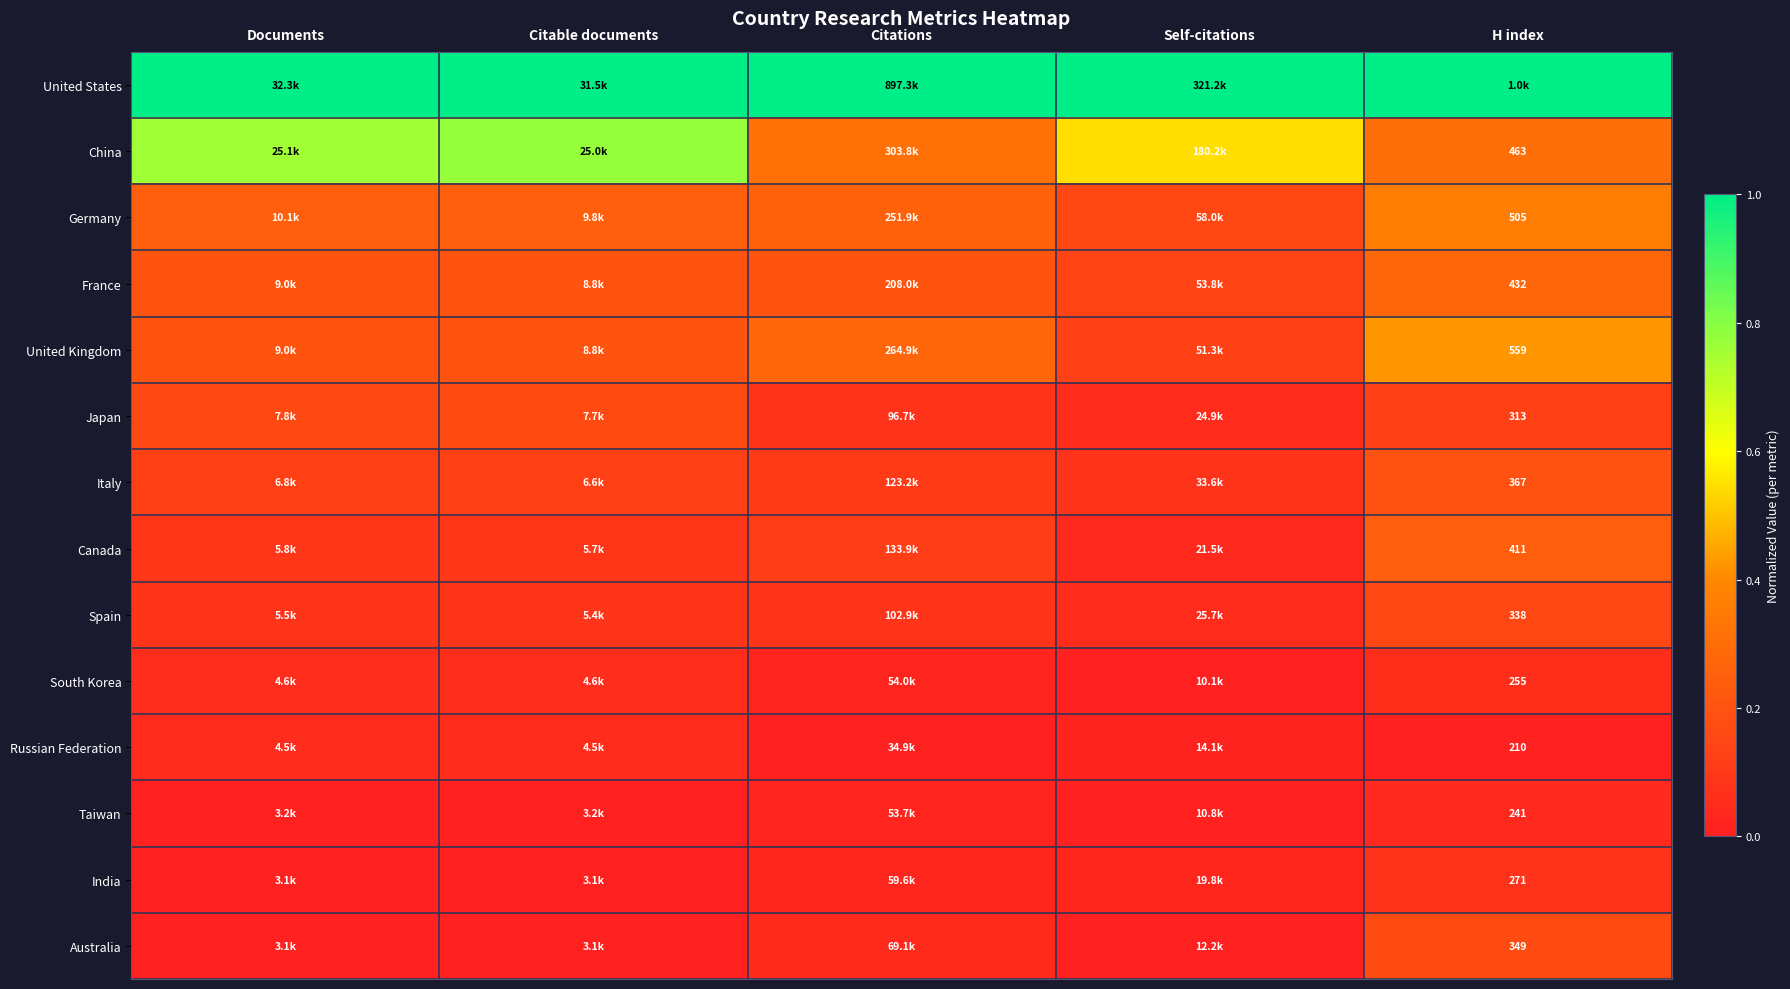

Count the number of categories in the chart.

5